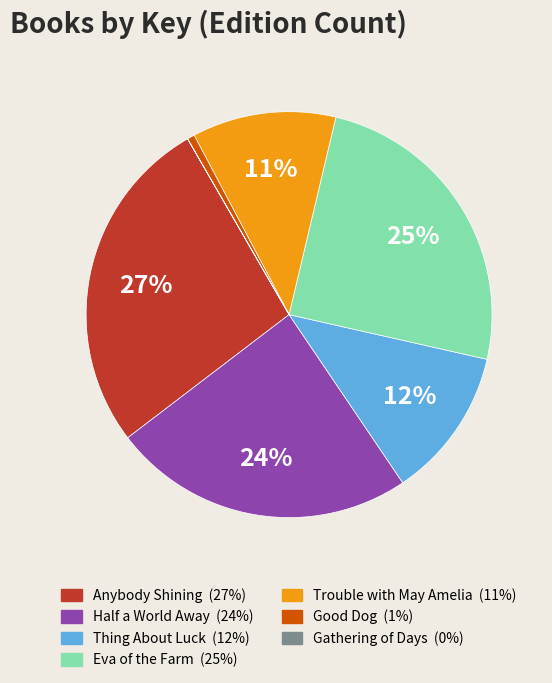

To the nearest percent, what is the difference between the Good Dog and Half a World Away slice percentages?

23%